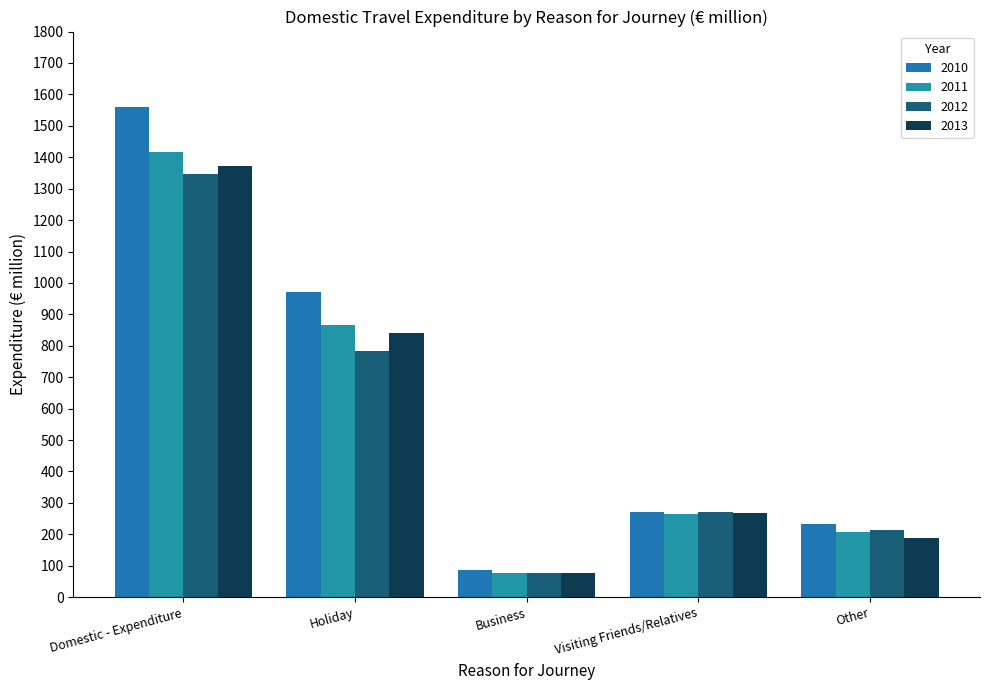

What position from the right is Other?

1